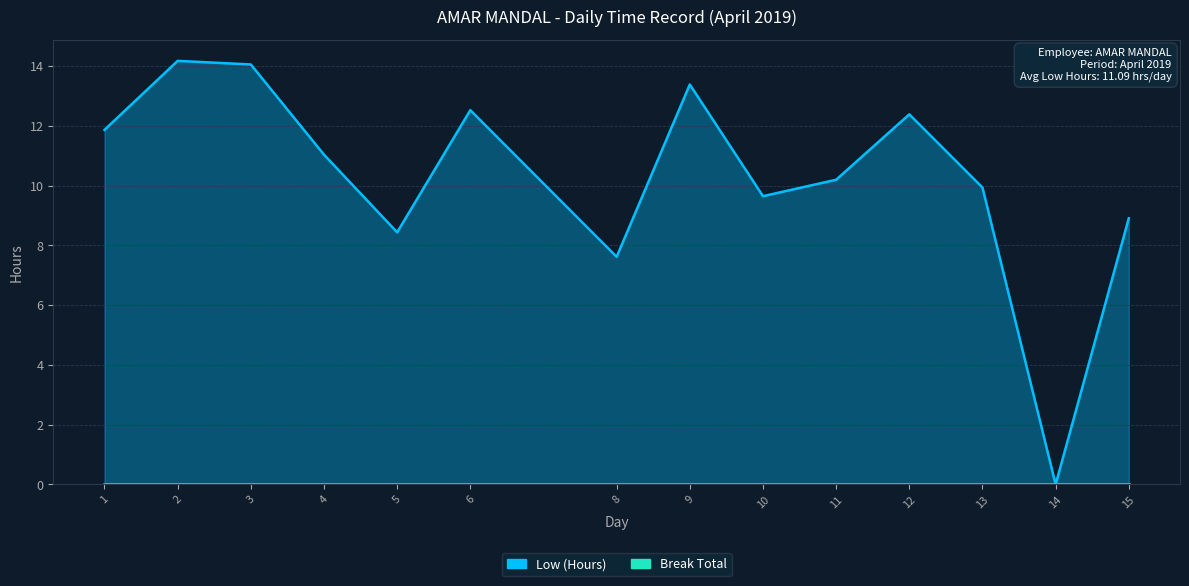

At which category does the data reach its first local valley?

5